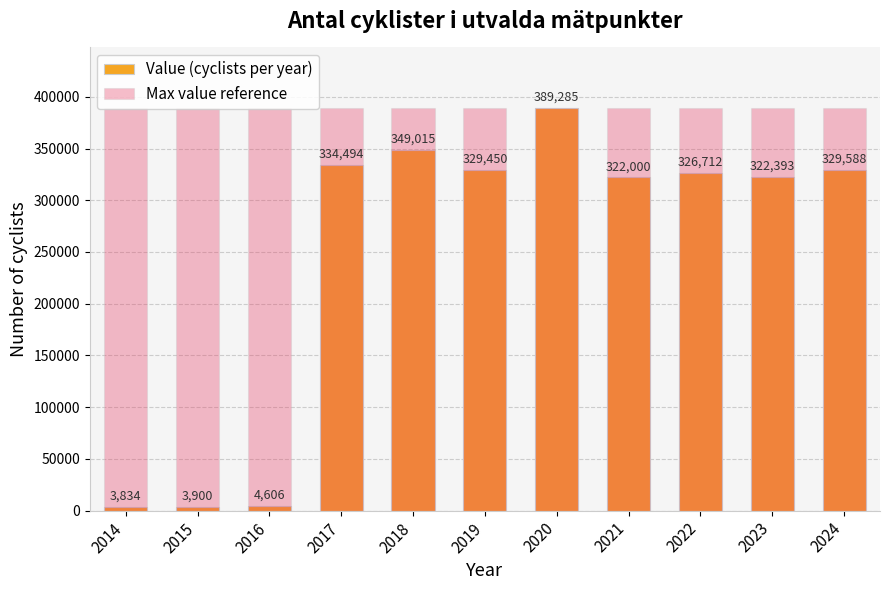

Which category has the highest value in the Max value reference series?

2014